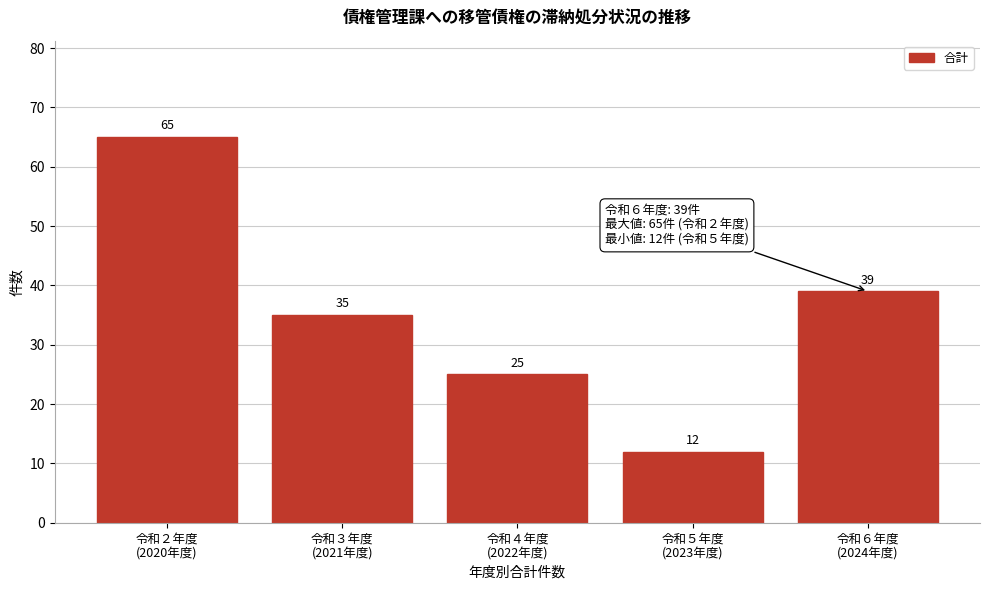

Reading left to right, list all the values displayed in this chart.

65	35	25	12	39